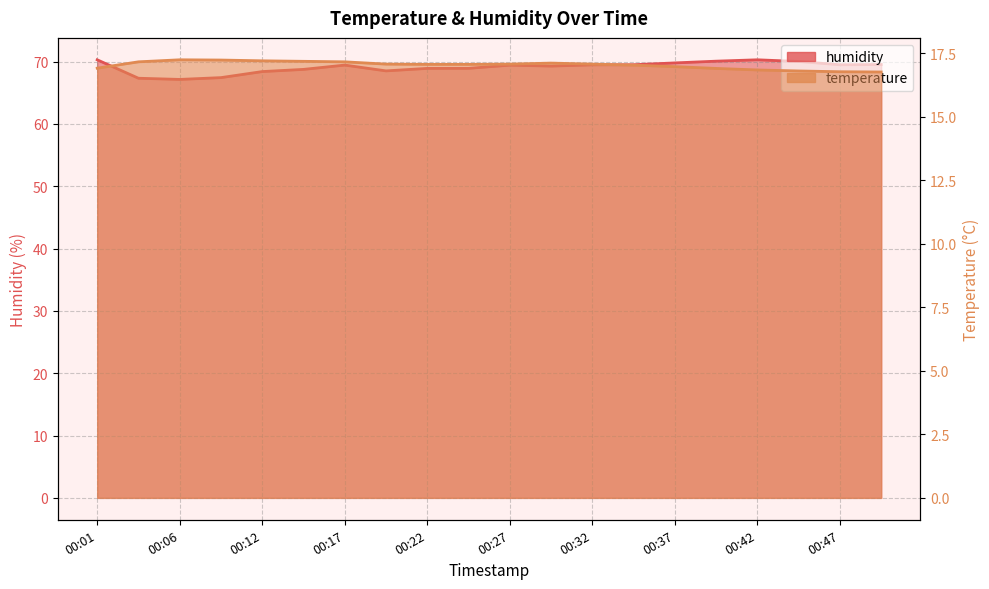

What is the average value of the temperature series?

17.0